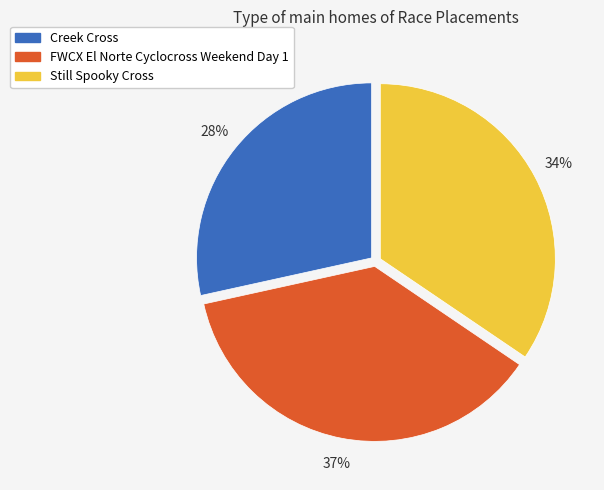

Is Still Spooky Cross the majority of the pie?

No